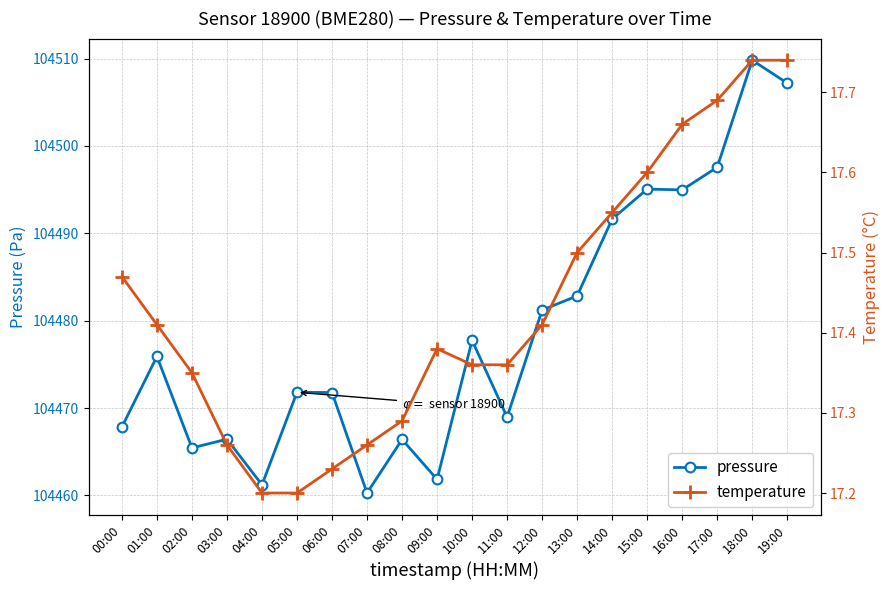

What is the smallest value displayed?

17.2